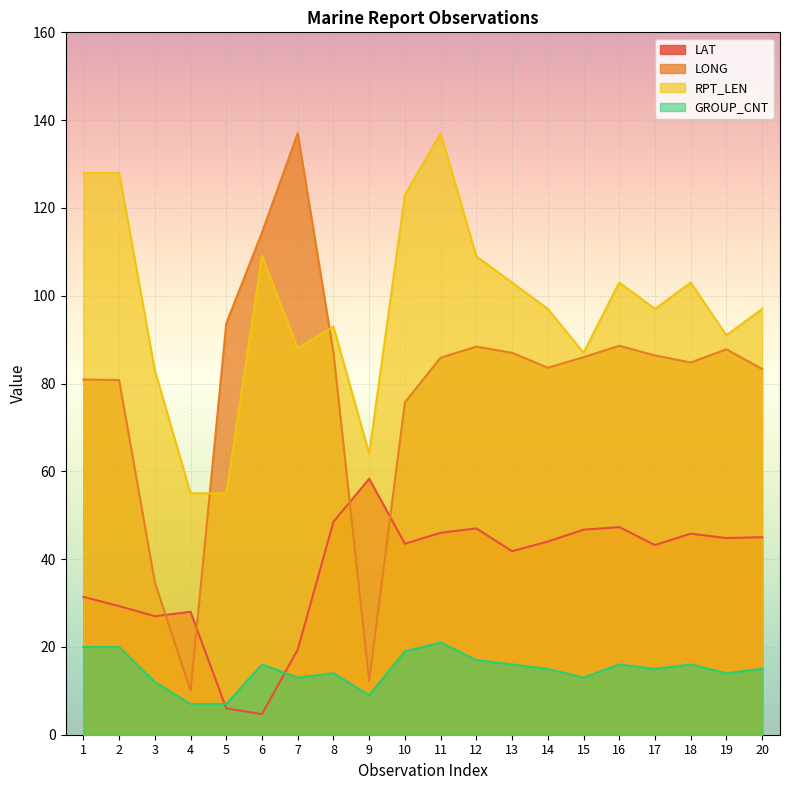

What is the value of the LAT point at the 10th from the left?

43.5